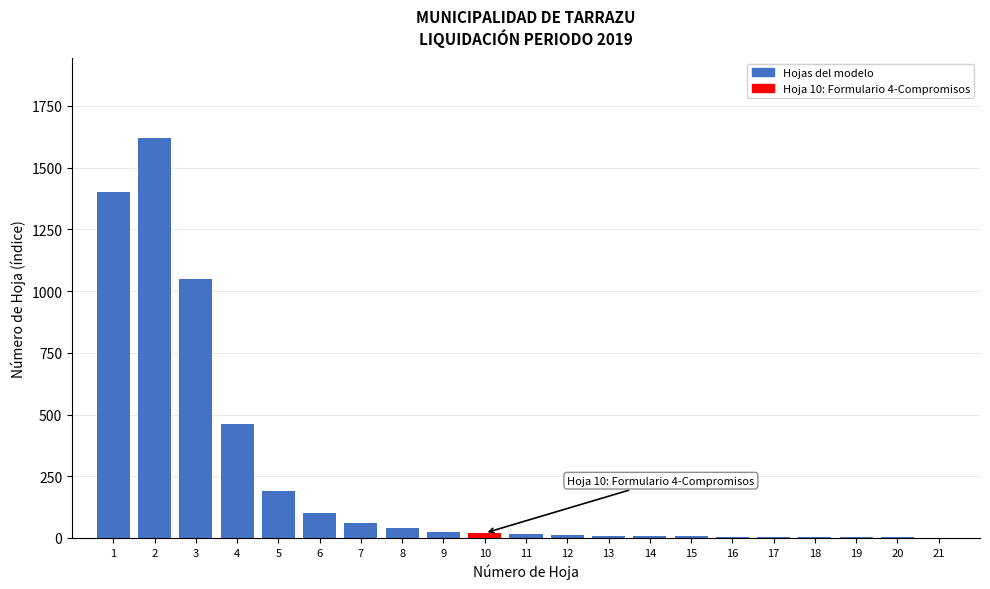

What is the sum of all values?

5038